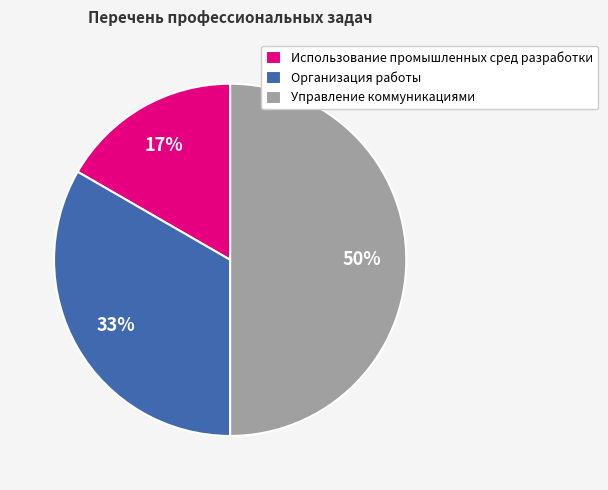

How many slices are in this pie chart?

3